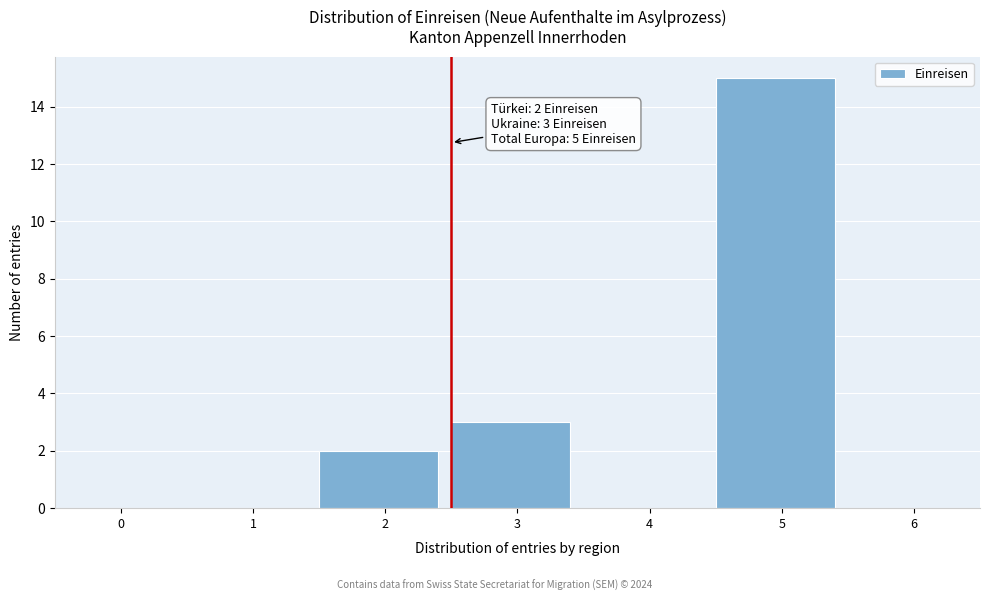

Reading left to right, transcribe all the data shown in this chart.

0=0	1=0	2=2	3=3	4=0	5=15	6=0